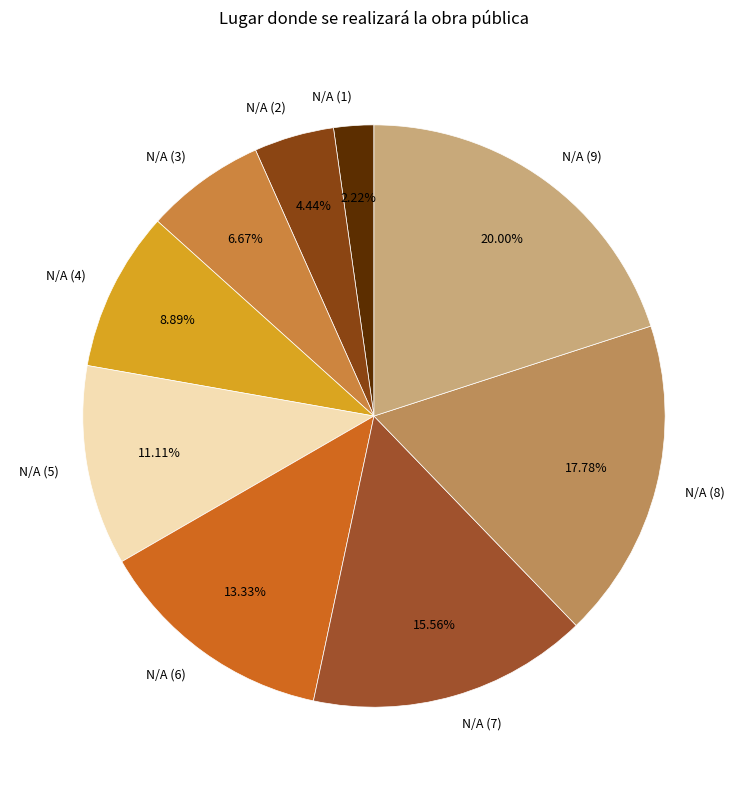

How many slices are in this pie chart?

9